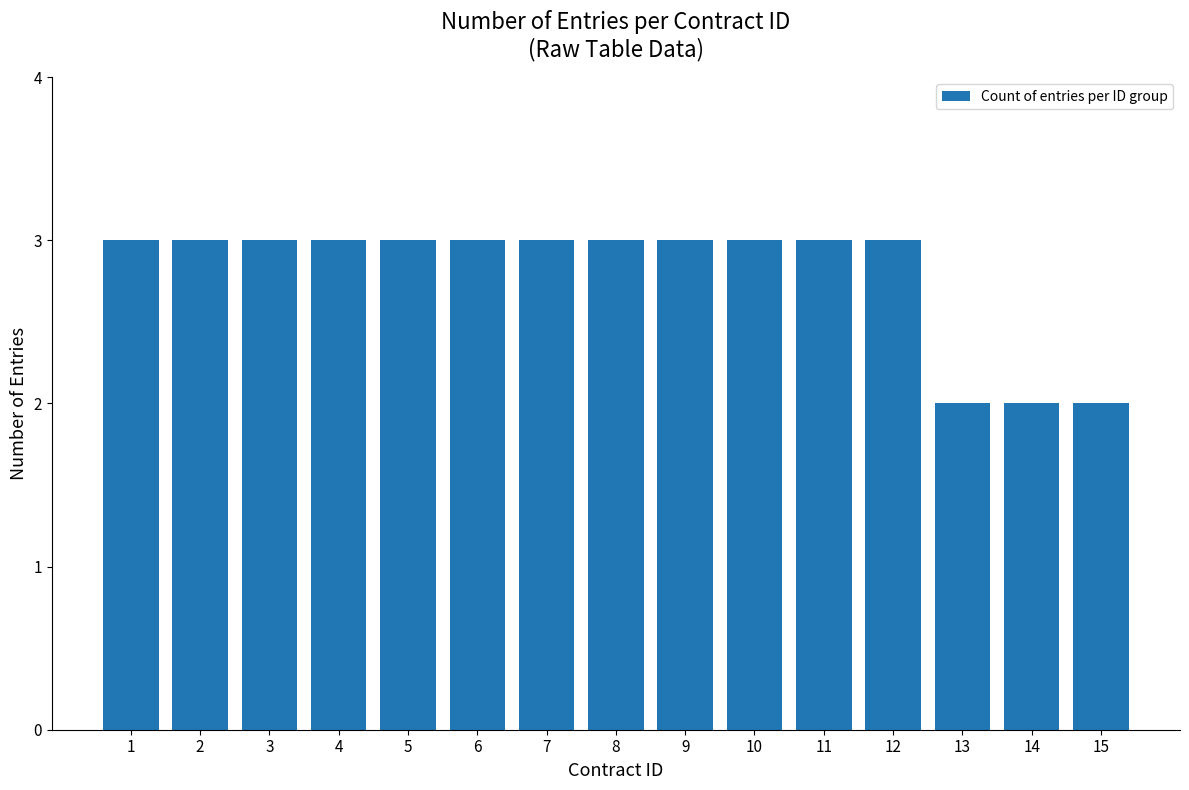

Is it true that the value at 11 is 5?

False